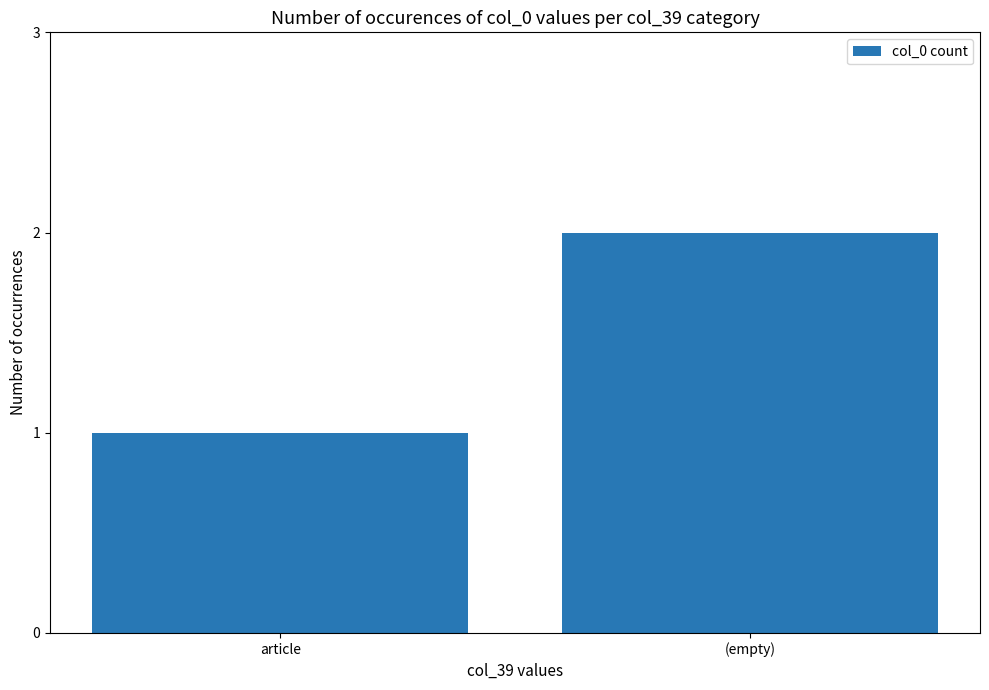

List the labels in order of value, smallest first.

article, (empty)